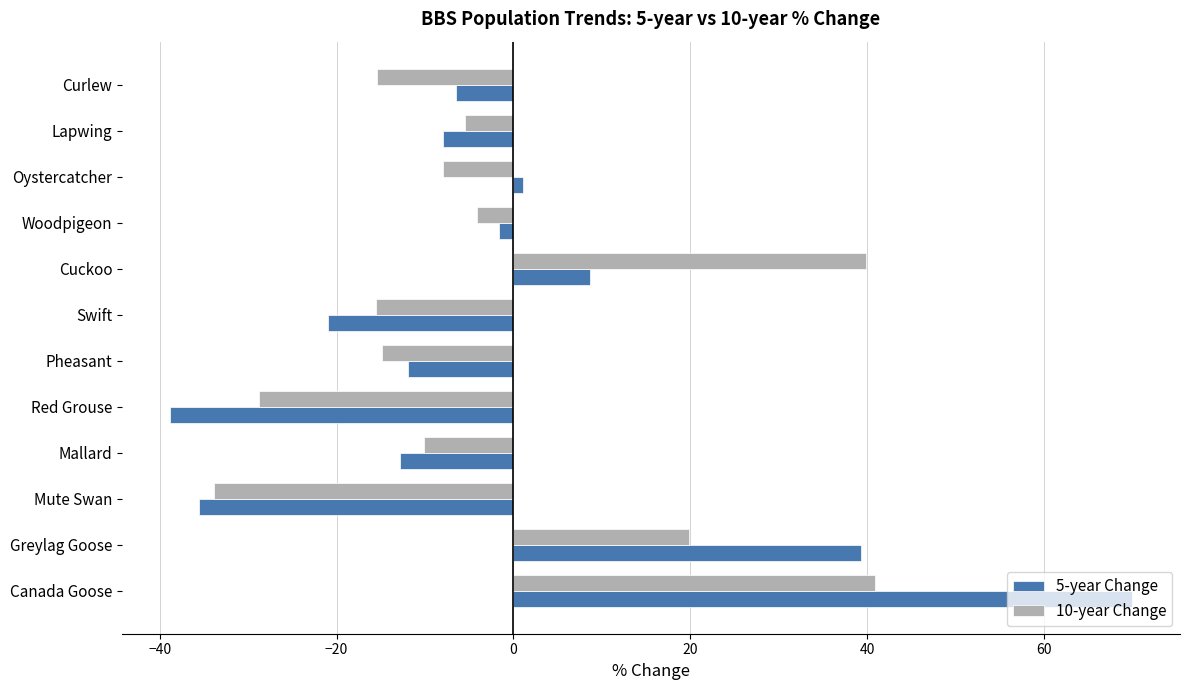

At which label is 10-year Change closest to 3?

Woodpigeon